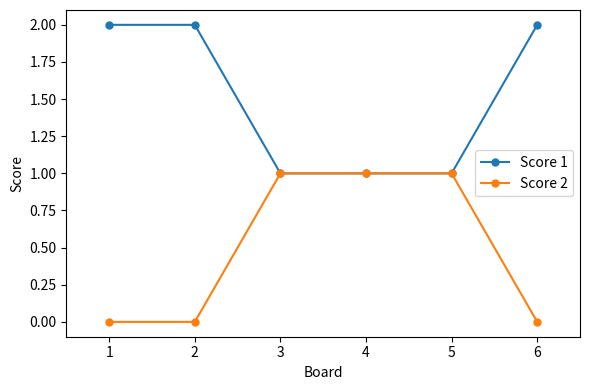

Is it true that Score 2 equals 1 at 3?

True